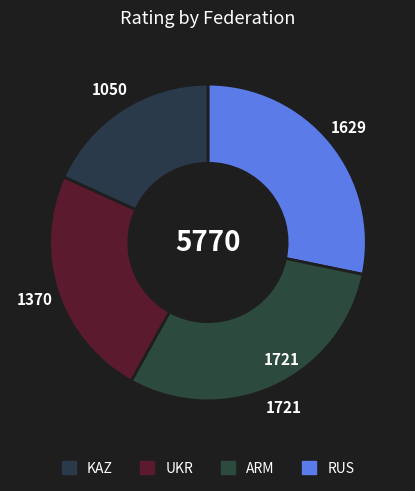

Is there a majority slice in this chart?

No